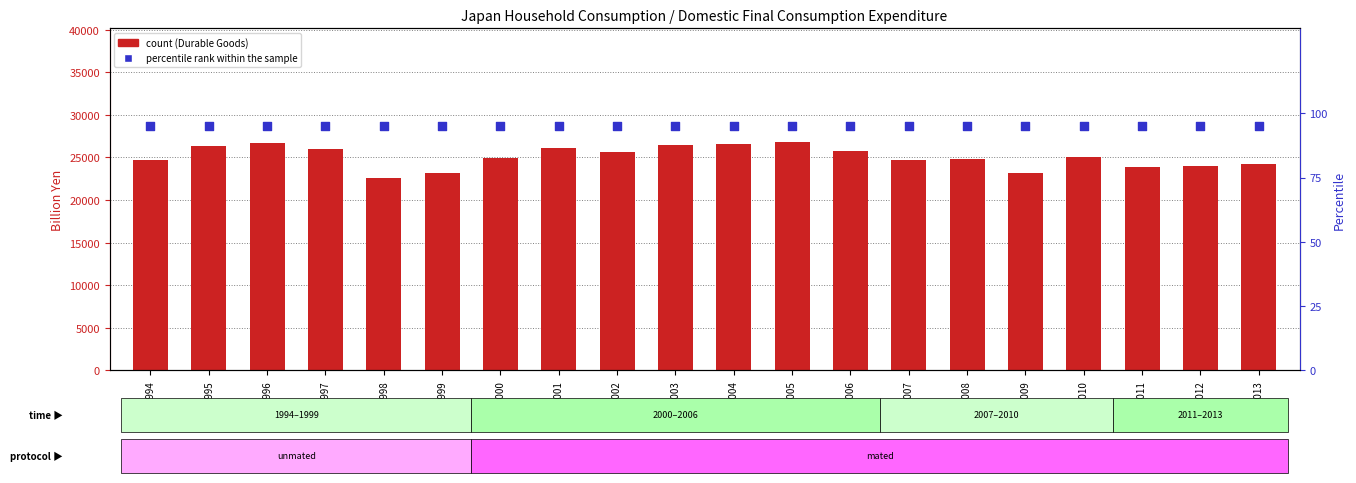

At which category is the sum across all series the highest?

2005